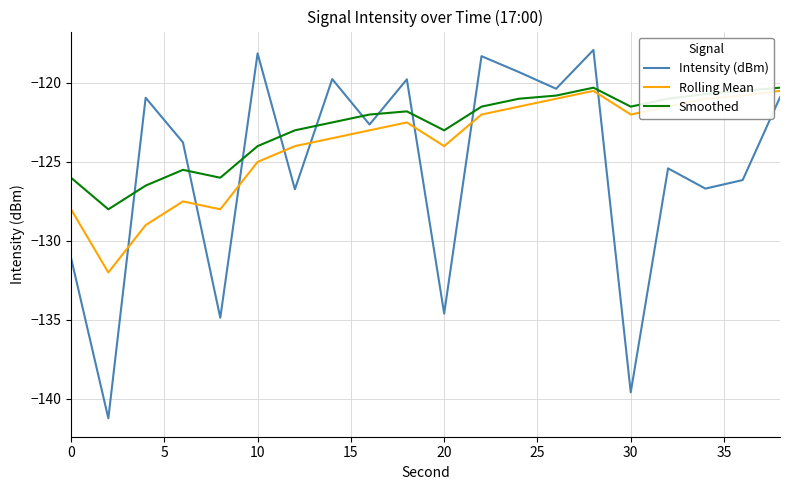

True or false: Rolling Mean and Intensity (dBm) cross at least once.

True